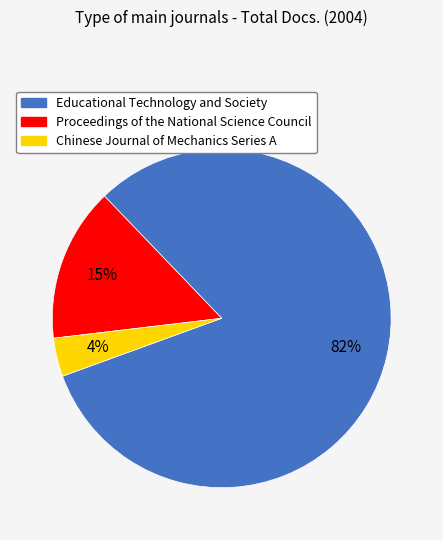

Which category accounts for the majority?

Educational Technology and Society